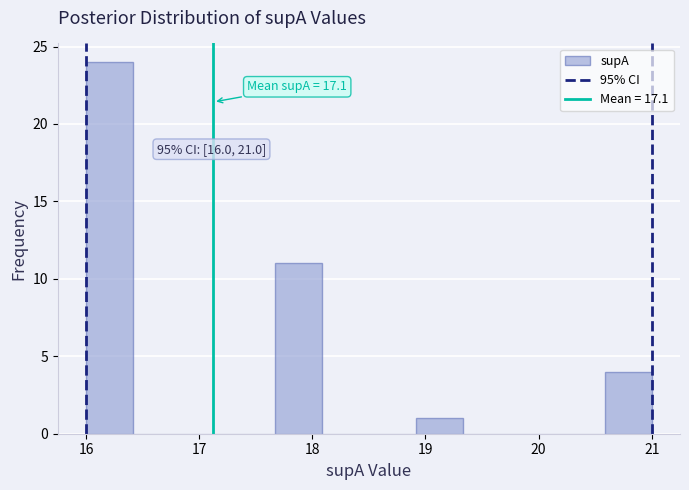

Which range on the x-axis has the tallest bar?

16.0 to 16.4